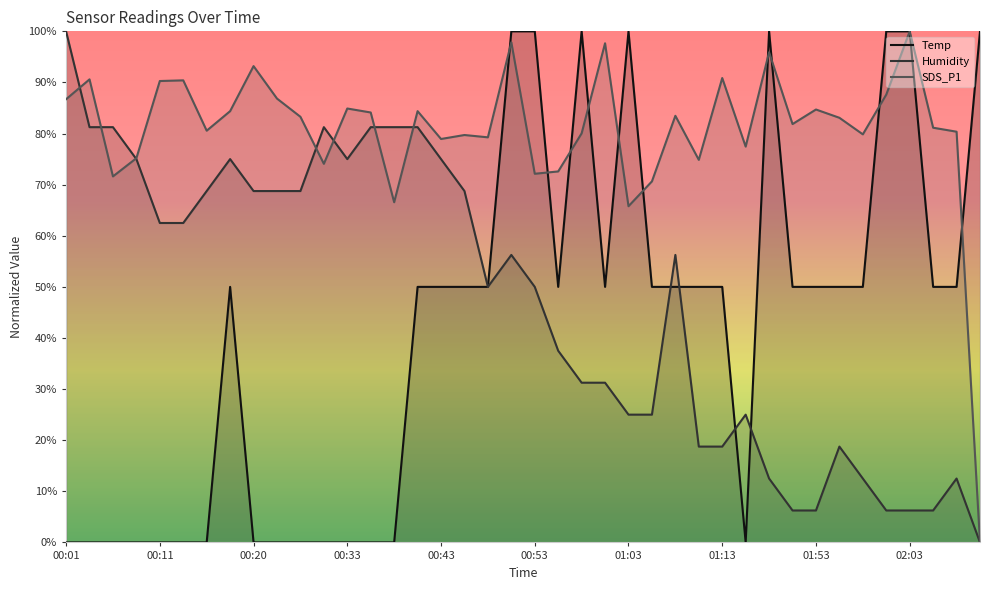

At which category does the chart reach its peak across all series?

19